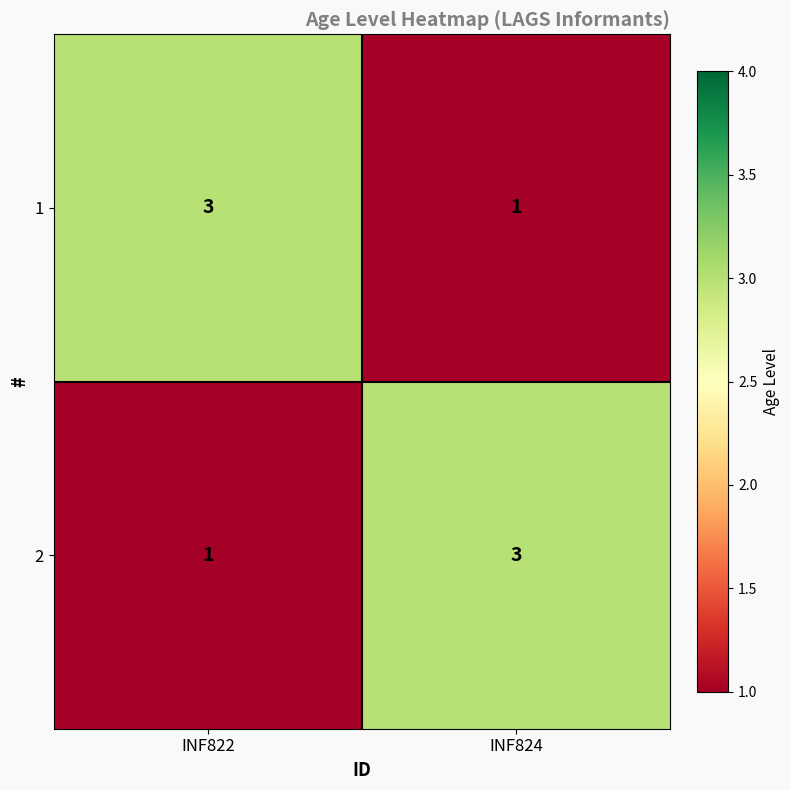

What is the greatest value displayed?

3